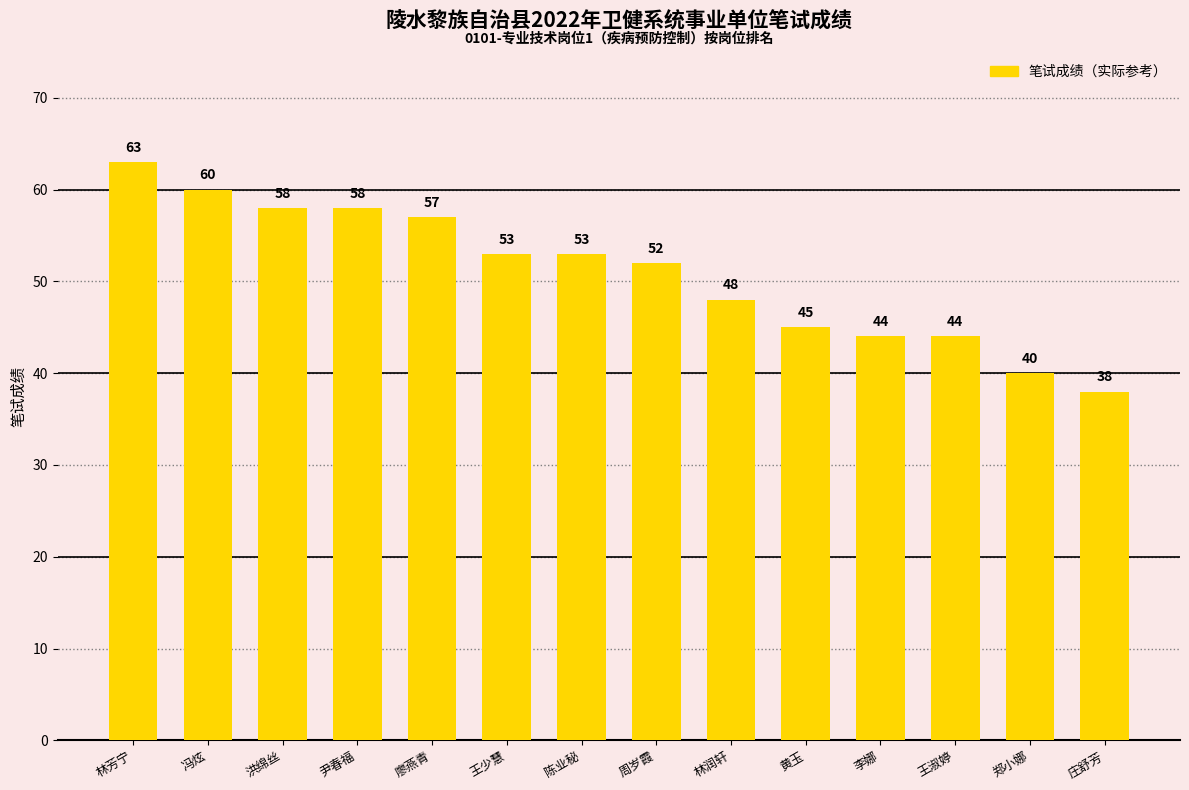

Count the number of data series in this chart.

1